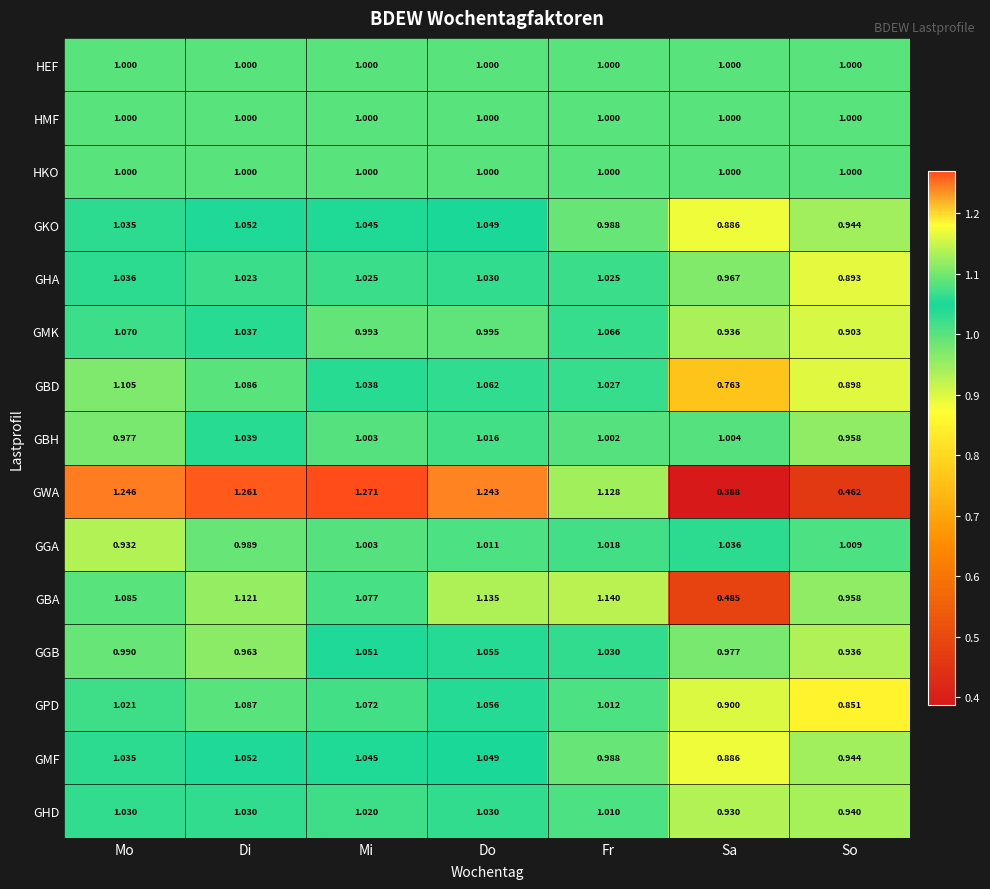

At which category does the chart reach its peak across all series?

Mi